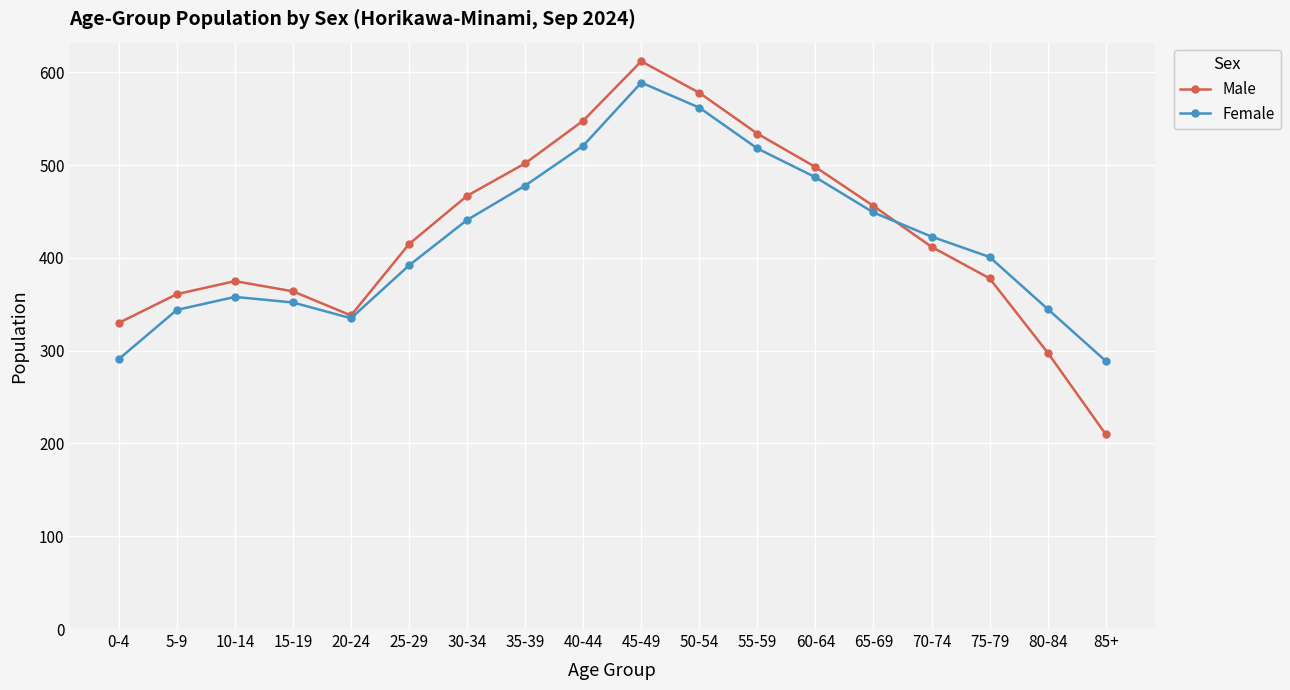

Between 15-19 and 35-39, which series saw the biggest shift?

Male